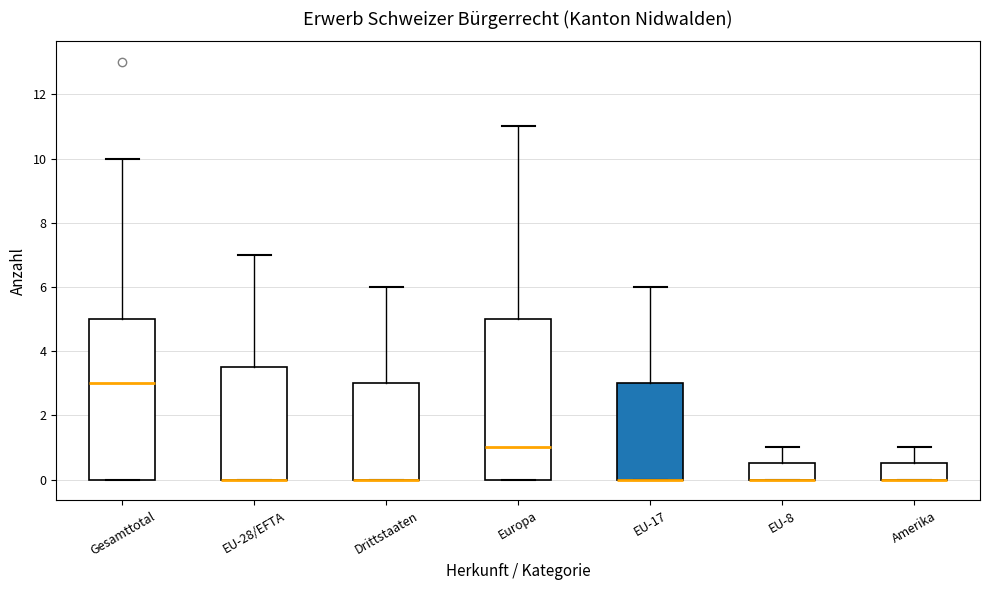

Reading left to right, read every box against the y-axis: the position of its median line, the range the box covers, and the ends of its whiskers. The values are not printed on the chart, so give them approximately, as read against the axis.

Gesamttotal: median 3.0, box 0.0 to 5.0, whiskers 0.0 to 10.0
EU-28/EFTA: median 0.0 (drawn on the box's lower edge), box 0.0 to 3.6, whiskers 0.0 to 7.0
Drittstaaten: median 0.0 (drawn on the box's lower edge), box 0.0 to 3.0, whiskers 0.0 to 6.0
Europa: median 1.0, box 0.0 to 5.0, whiskers 0.0 to 11.0
EU-17: median 0.0 (drawn on the box's lower edge), box 0.0 to 3.0, whiskers 0.0 to 6.0
EU-8: median 0.0 (drawn on the box's lower edge), box 0.0 to 0.6, whiskers 0.0 to 1.0
Amerika: median 0.0 (drawn on the box's lower edge), box 0.0 to 0.6, whiskers 0.0 to 1.0